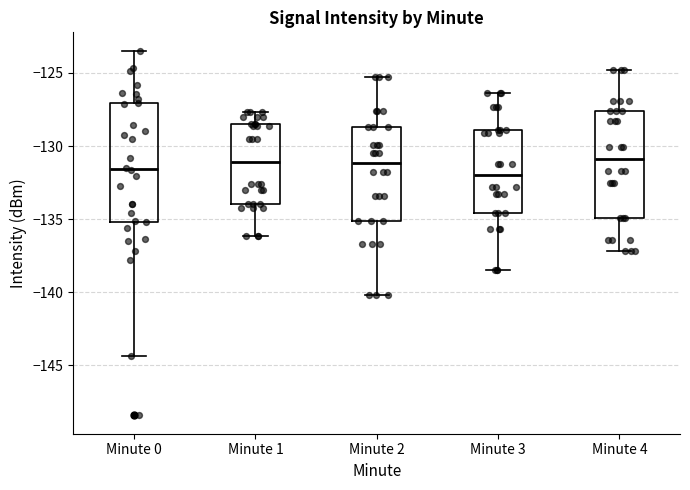

Reading left to right, read every box against the y-axis: the position of its median line, the range the box covers, and the ends of its whiskers. The values are not printed on the chart, so give them approximately, as read against the axis.

Minute 0: median -131.5, box -135.0 to -127.0, whiskers -144.5 to -123.5
Minute 1: median -131.0, box -134.0 to -128.5, whiskers -136.0 to -127.5
Minute 2: median -131.0, box -135.0 to -128.5, whiskers -140.0 to -125.5
Minute 3: median -132.0, box -134.5 to -129.0, whiskers -138.5 to -126.5
Minute 4: median -131.0, box -135.0 to -127.5, whiskers -137.0 to -125.0